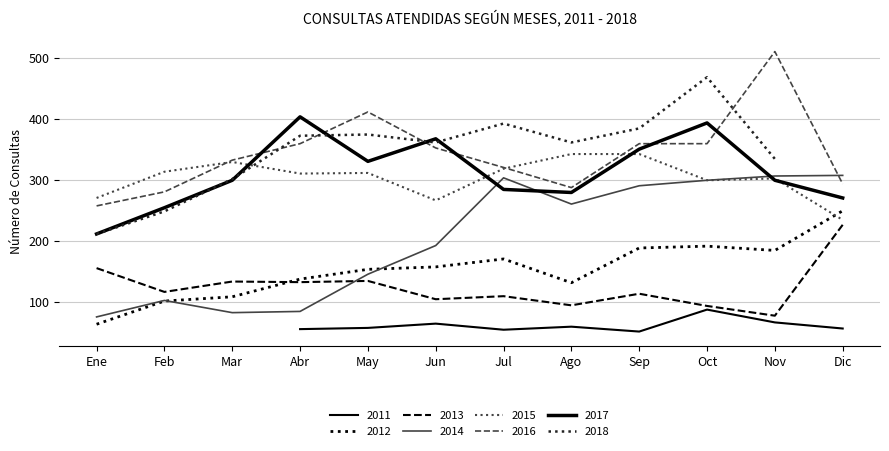

Which category has the lowest value in the 2016 series?

Ene